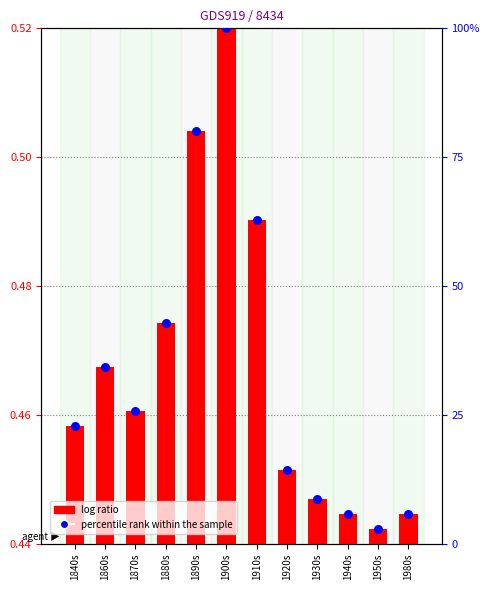

What are all the series names shown in the legend?

log ratio, percentile rank within the sample